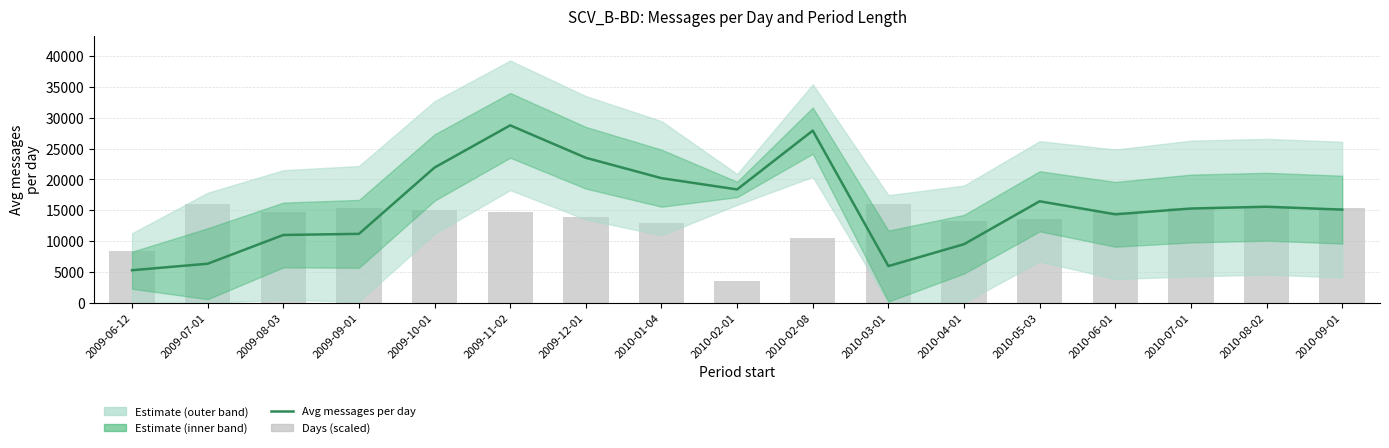

What position from the right is 2010-09-01?

1